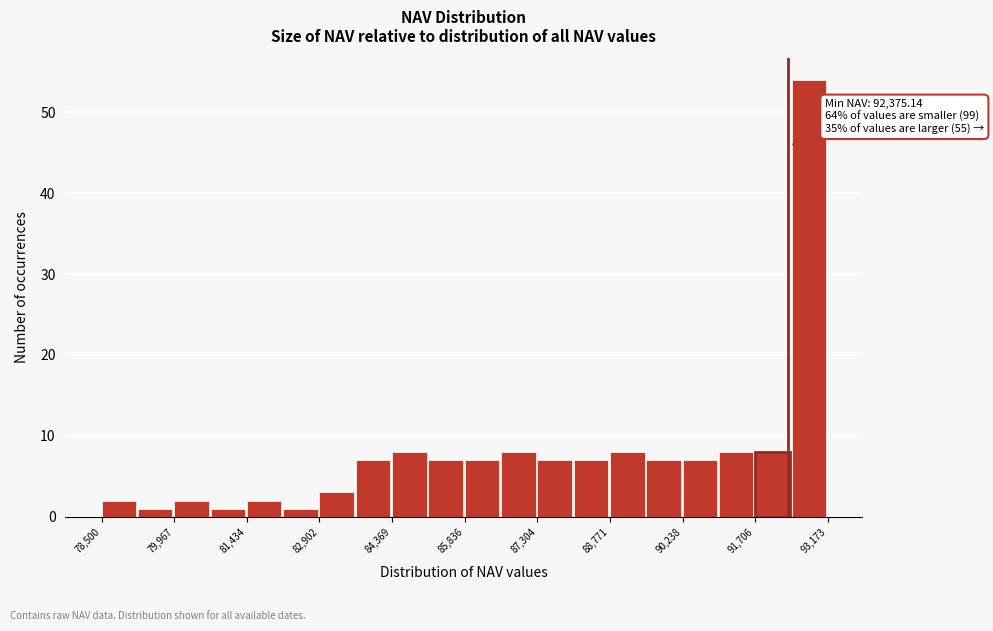

Around what value on the x-axis is the tallest bar? Give the approximate position of its centre, as read against the axis.

92800